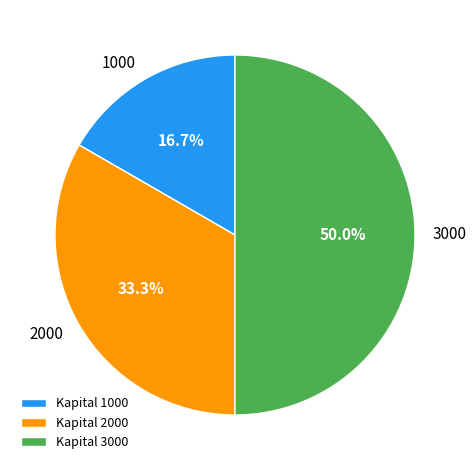

Rank the categories by value from lowest to highest.

Kapital 1000, Kapital 2000, Kapital 3000